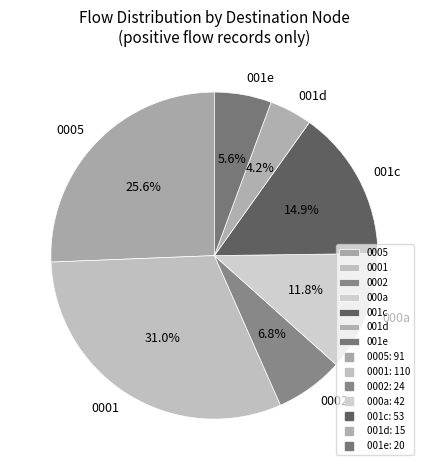

Between 0005 and 0002, which is larger?

0005